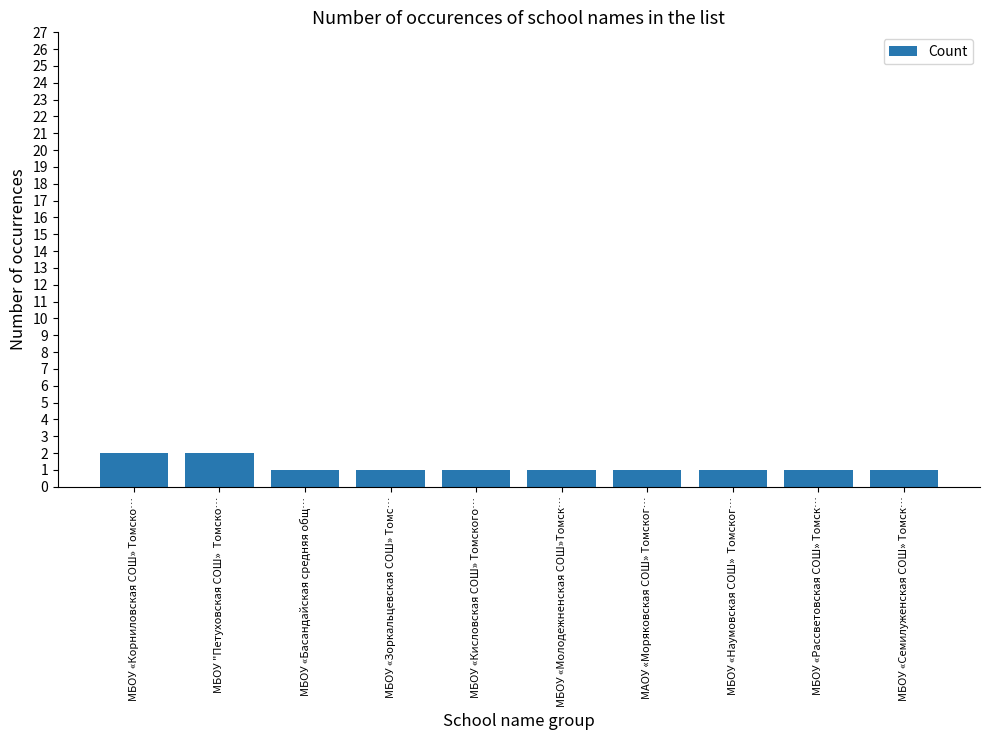

What is the maximum value shown in the chart?

2